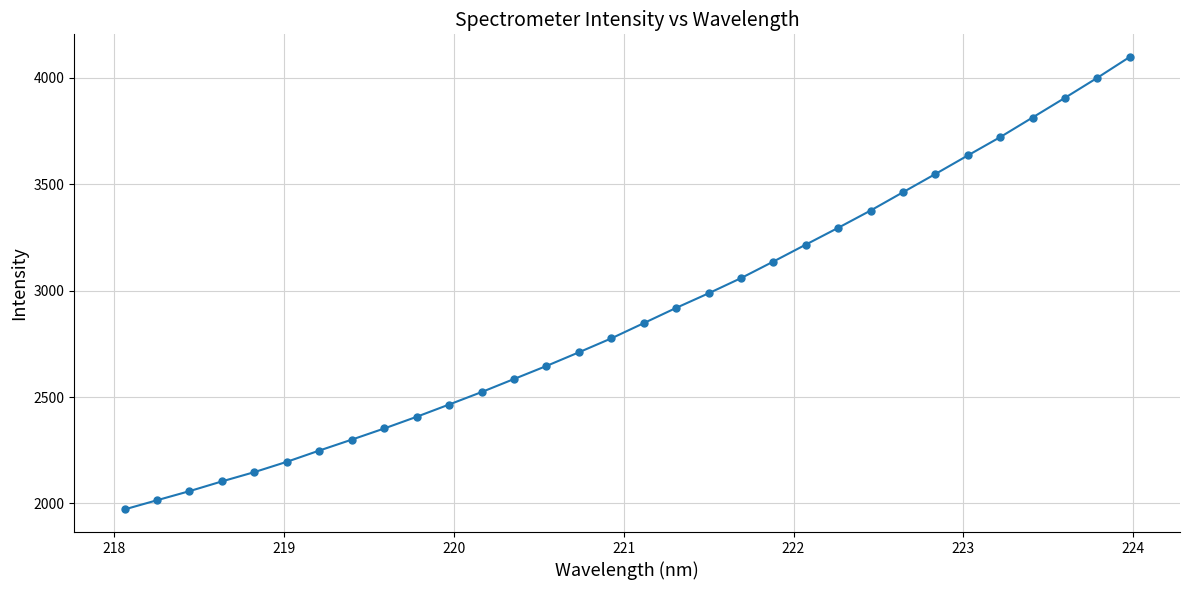

What is the sum of all values?

92524.1